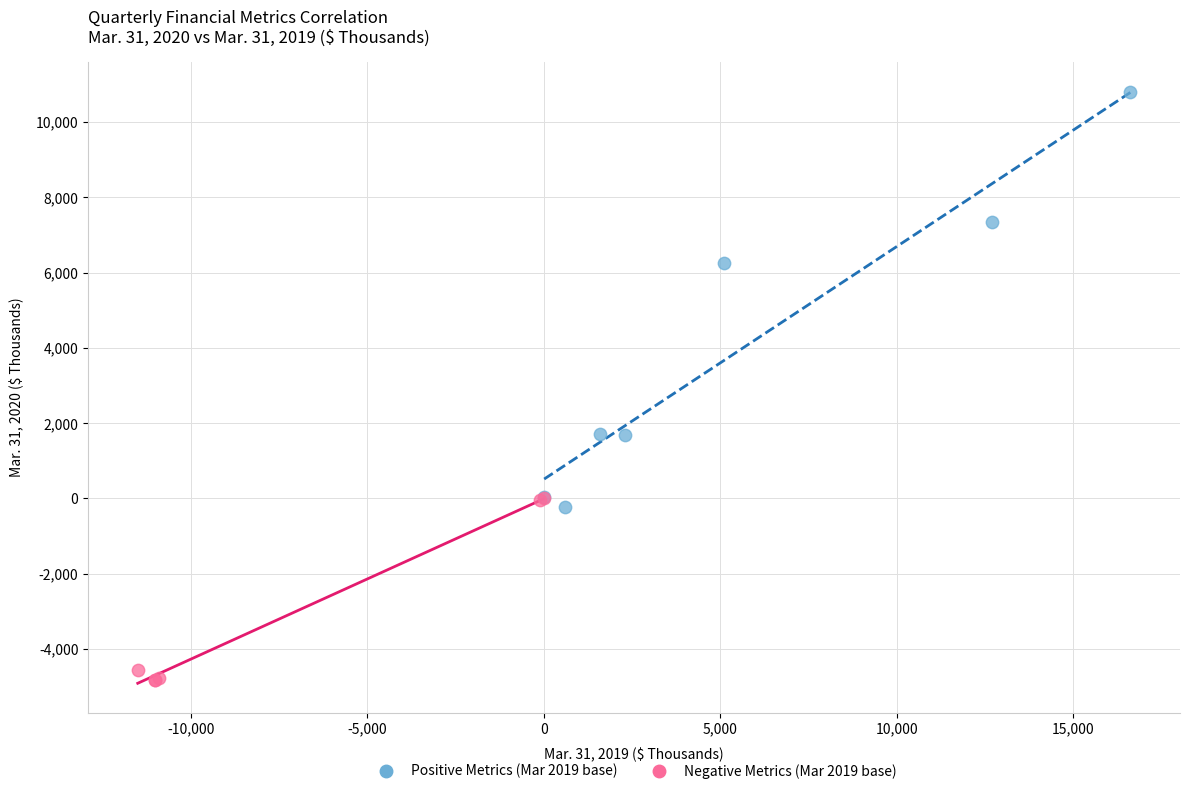

Which series has the largest Y range (max minus min)?

Positive Metrics (Mar 2019 base)